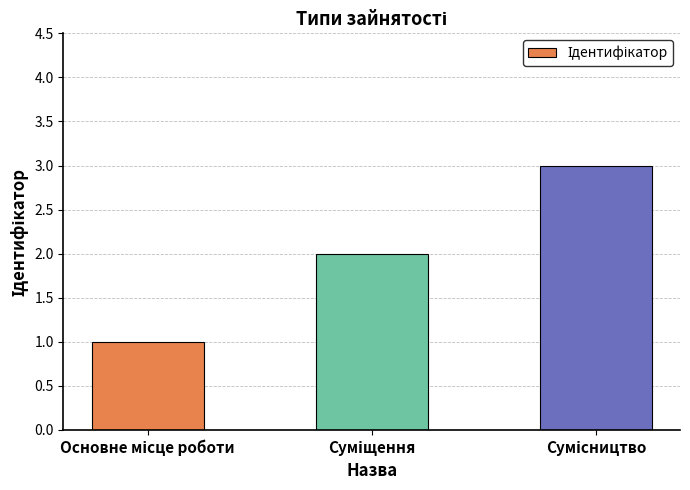

What is the sum of all values?

6